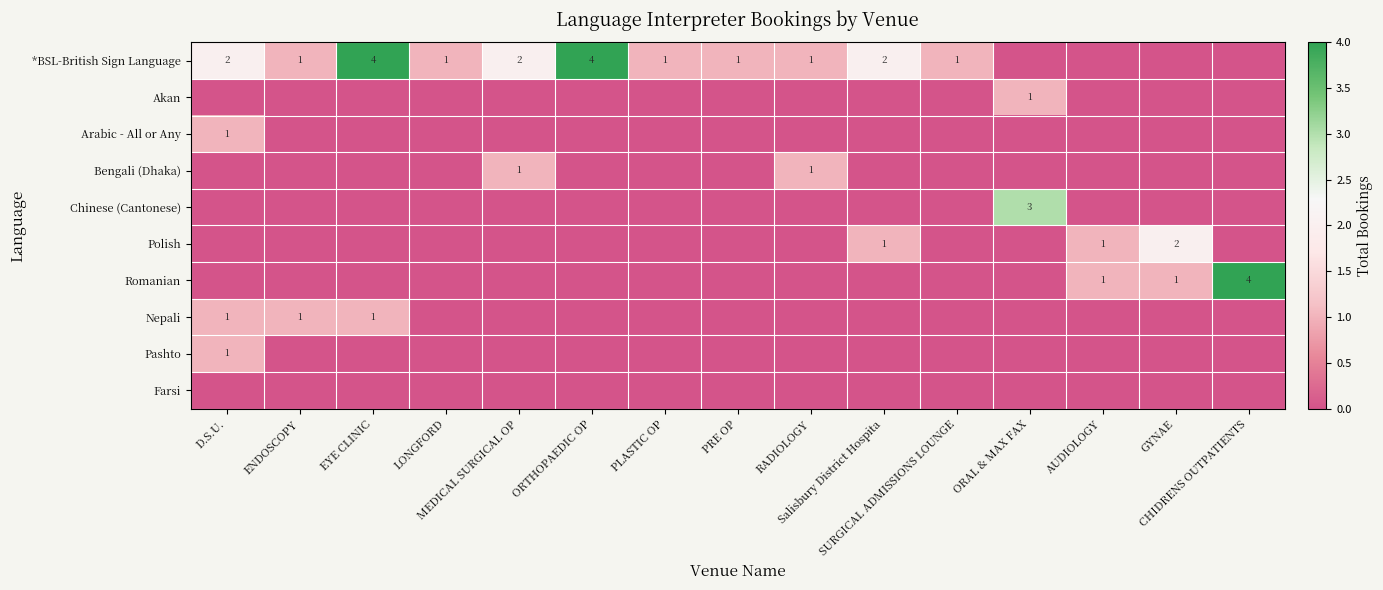

How many distinct data groups are displayed?

10